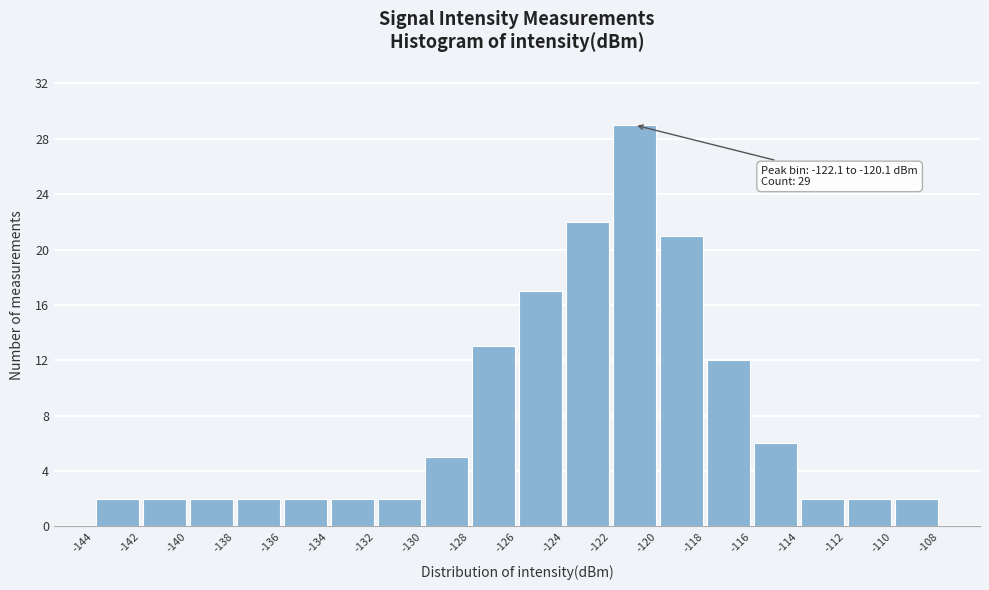

Over which range of the x-axis is the bar tallest?

-122 to -120